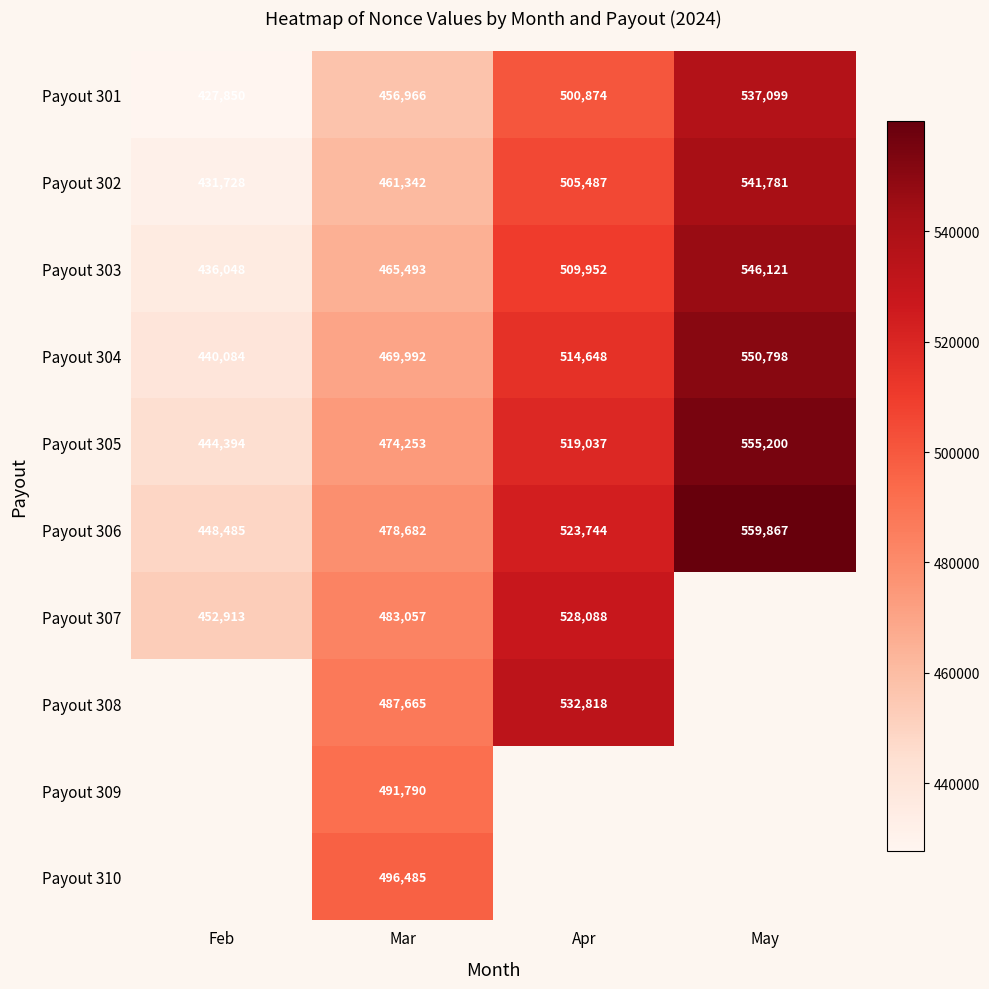

Which category has the lowest value across all series?

Feb